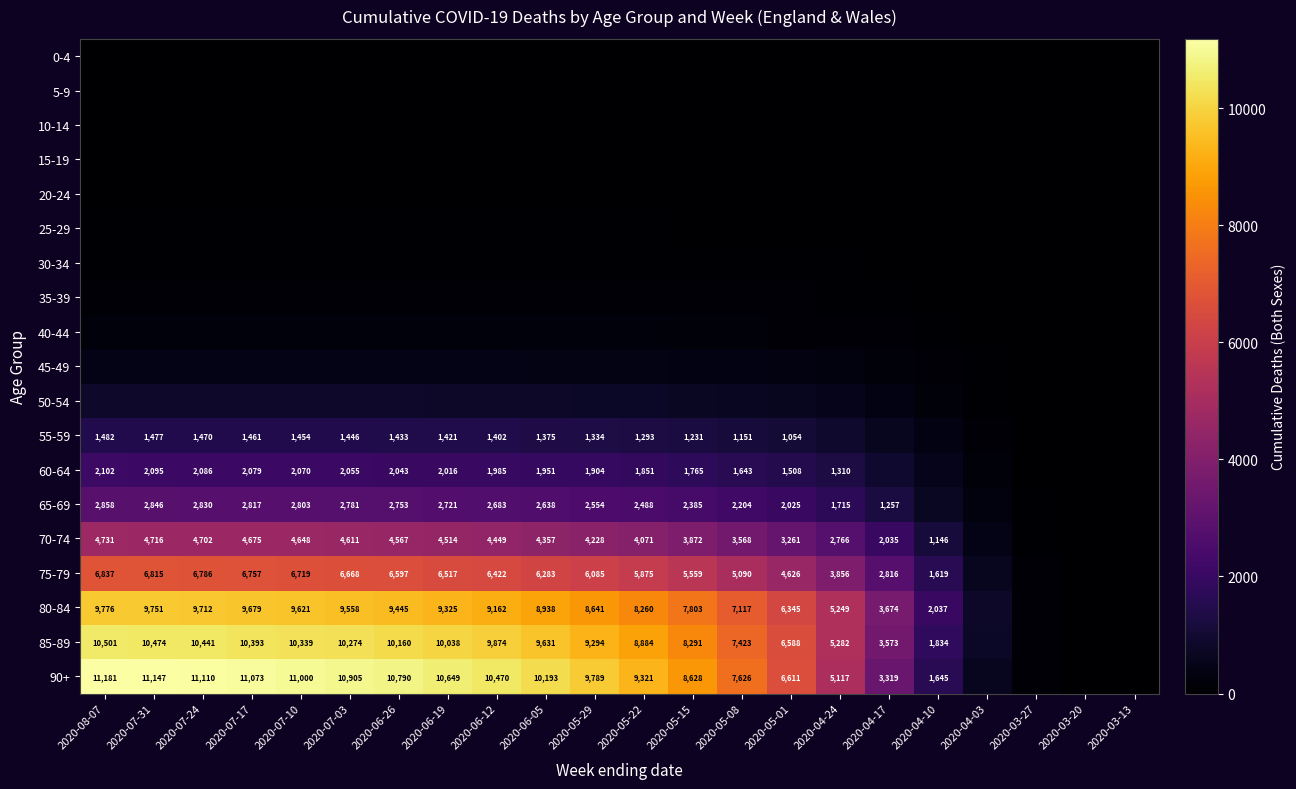

What is the sum of the 55-59 values at 2020-06-12 and 2020-05-01?

2456